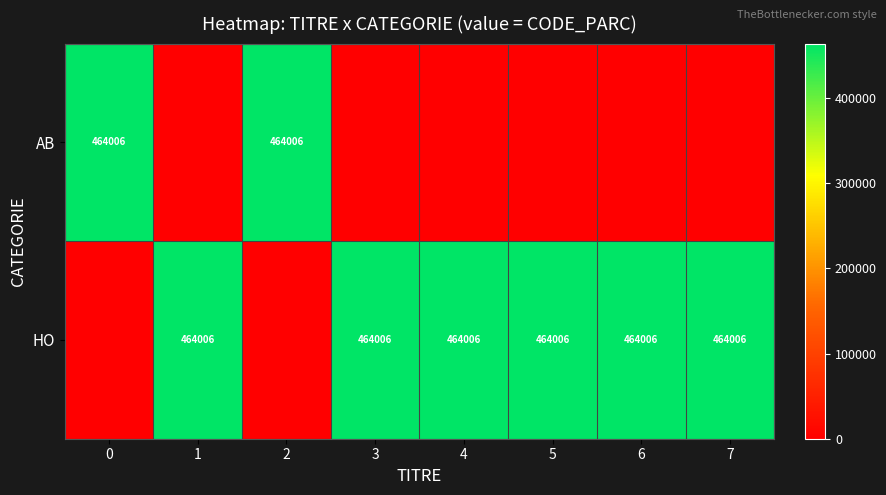

True or false: AB has a value of 710656 at 2.

False